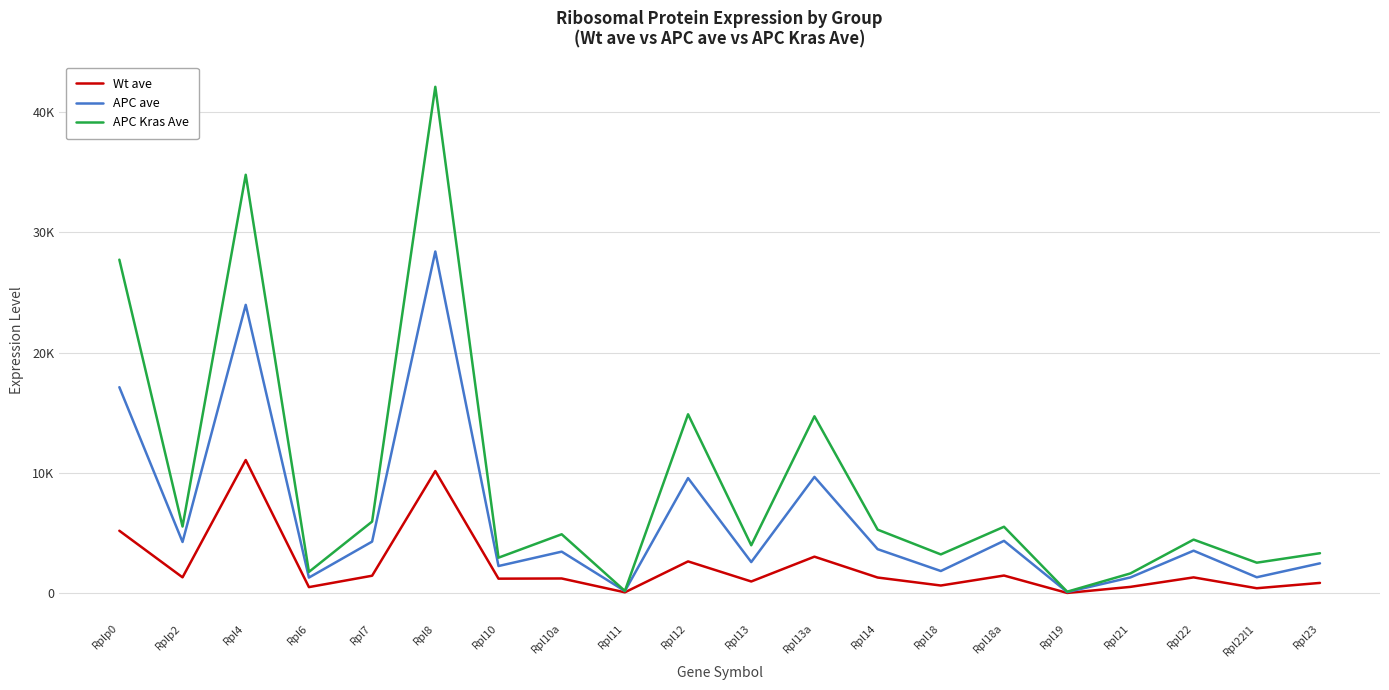

What is the greatest value displayed?

42056.9